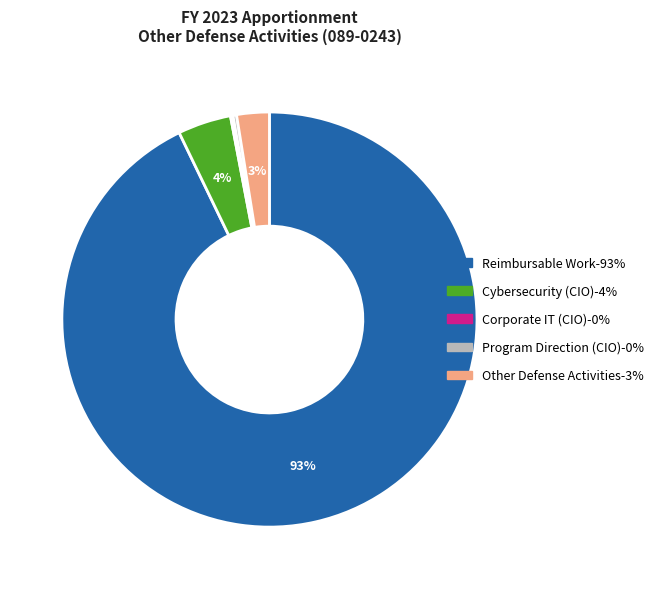

Which slice represents more than half of the pie?

Reimbursable Work